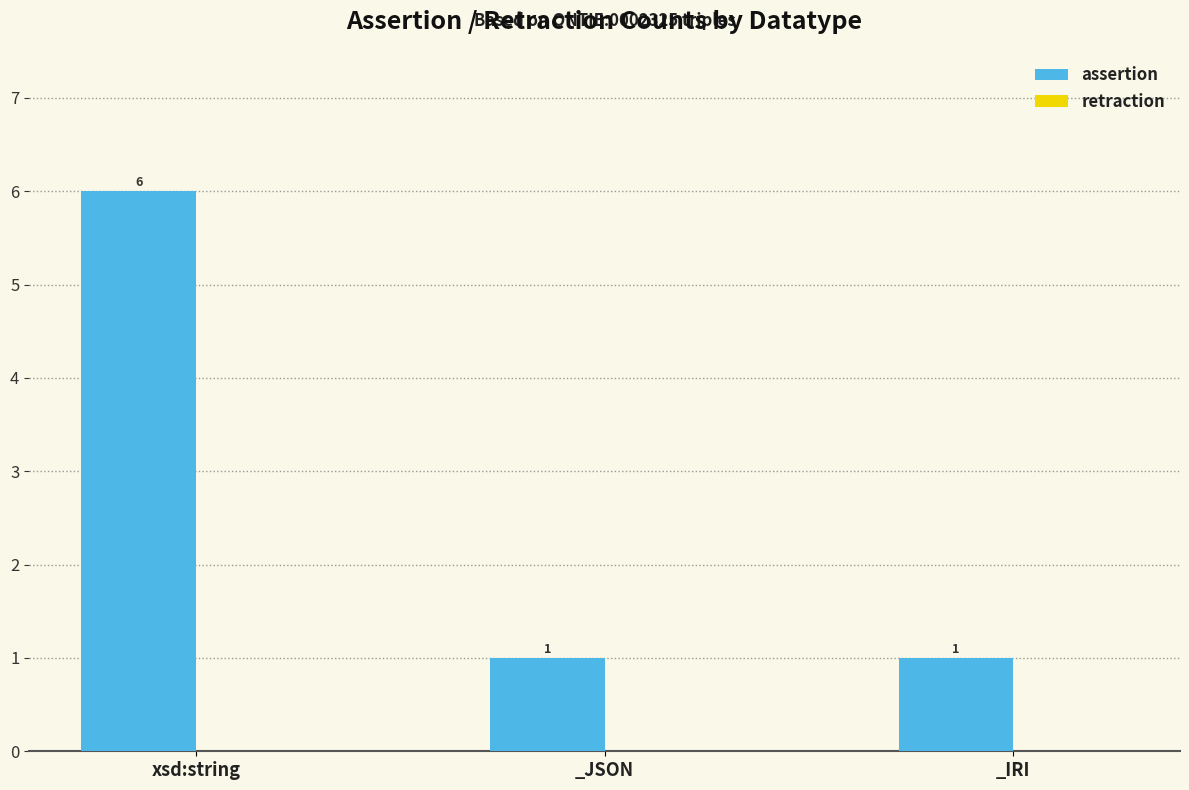

Which label corresponds to the largest value in the chart?

xsd:string